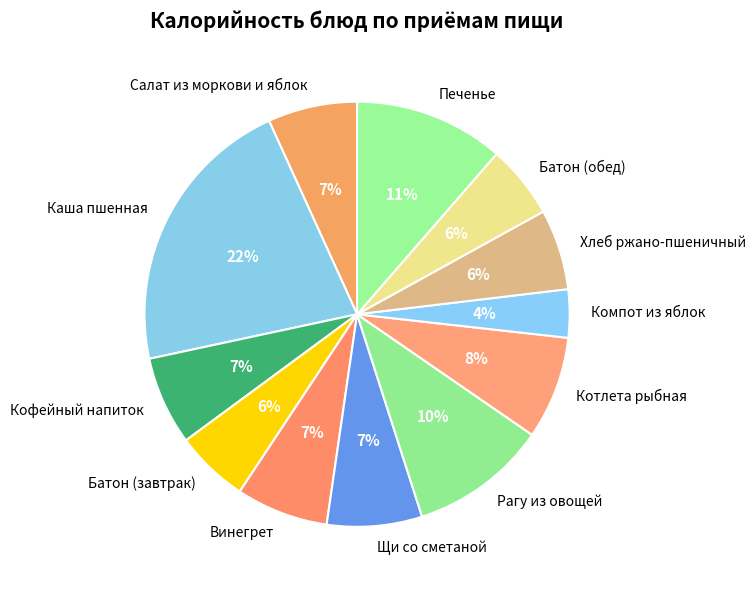

Does Кофейный напиток represent more than half of the total?

No